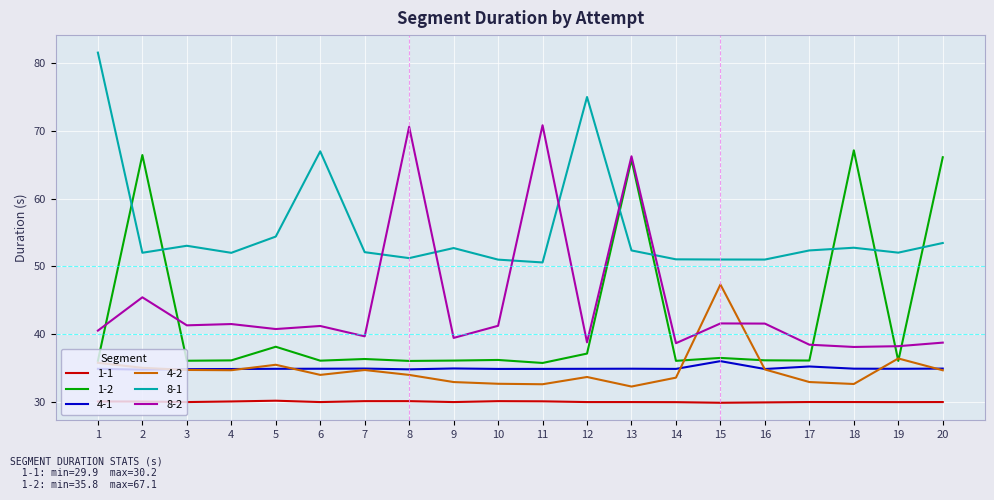

List the series in order of their peak value, lowest first.

1-1, 4-1, 4-2, 1-2, 8-2, 8-1